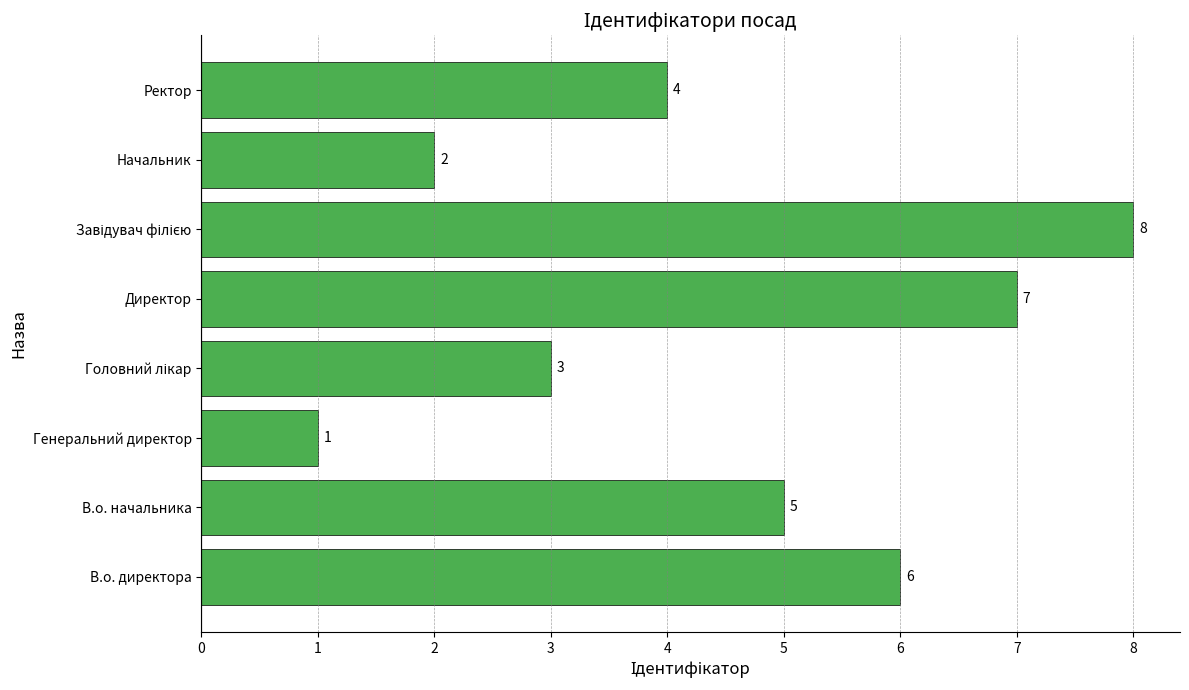

Reading top to bottom, extract all data points from this chart.

4	2	8	7	3	1	5	6